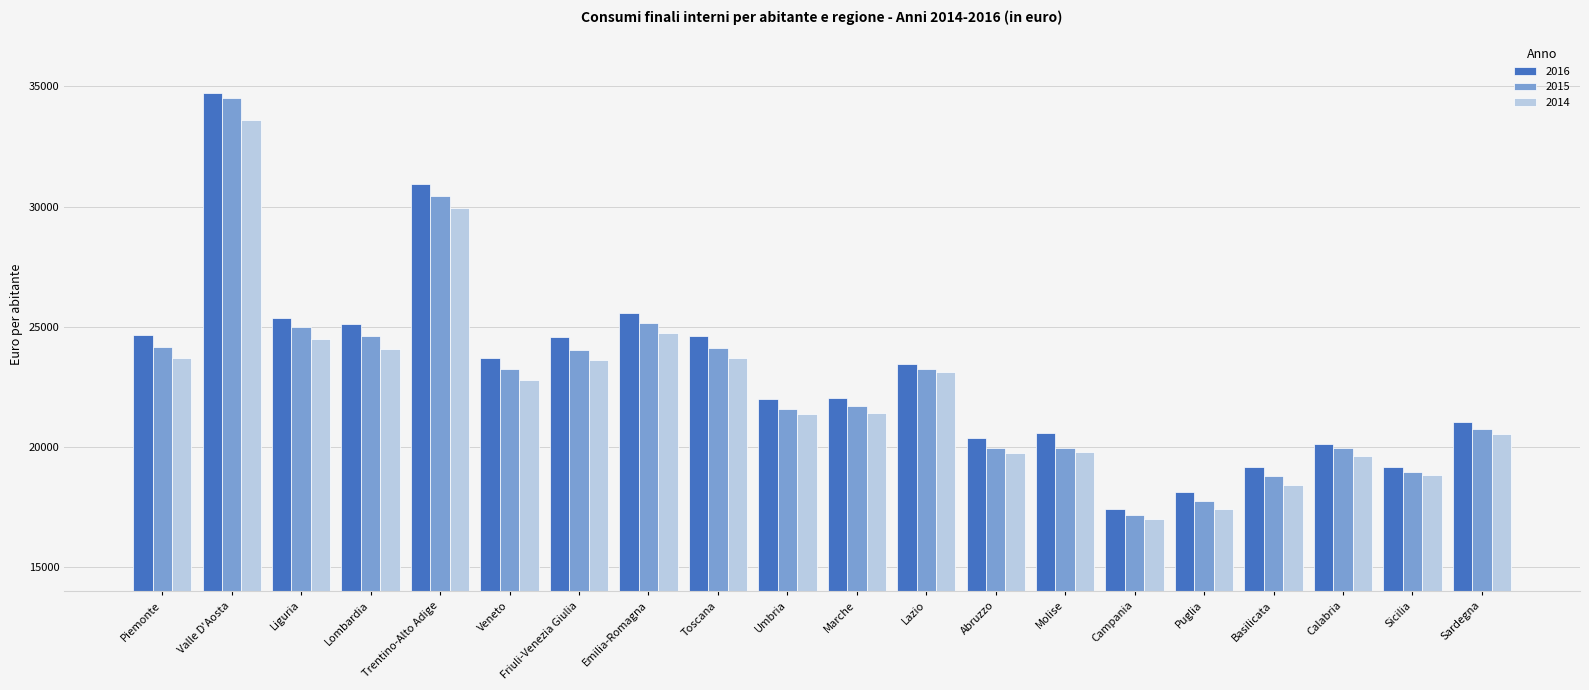

Which series has the largest total across all categories?

2016